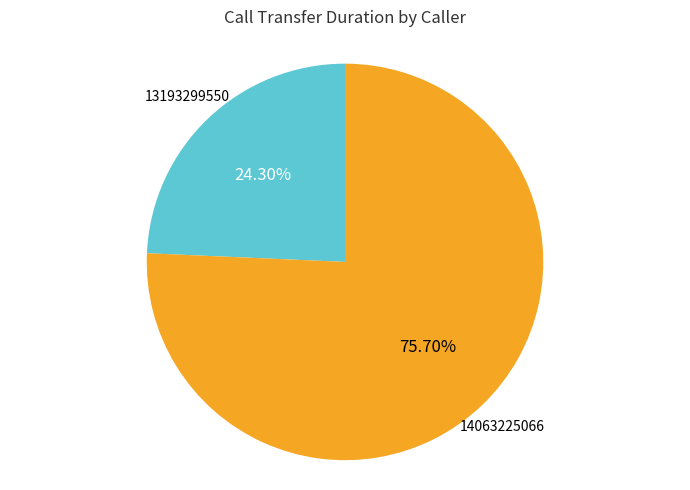

Is there any slice that represents more than half of the pie?

Yes